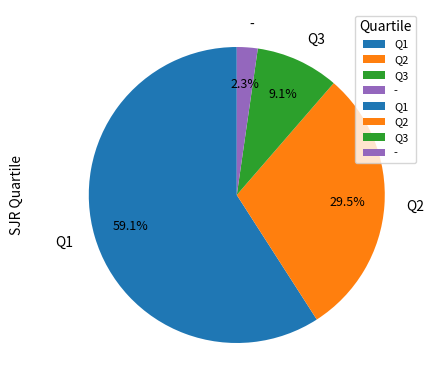

What percentage is NOT represented by Q1?

40.9%